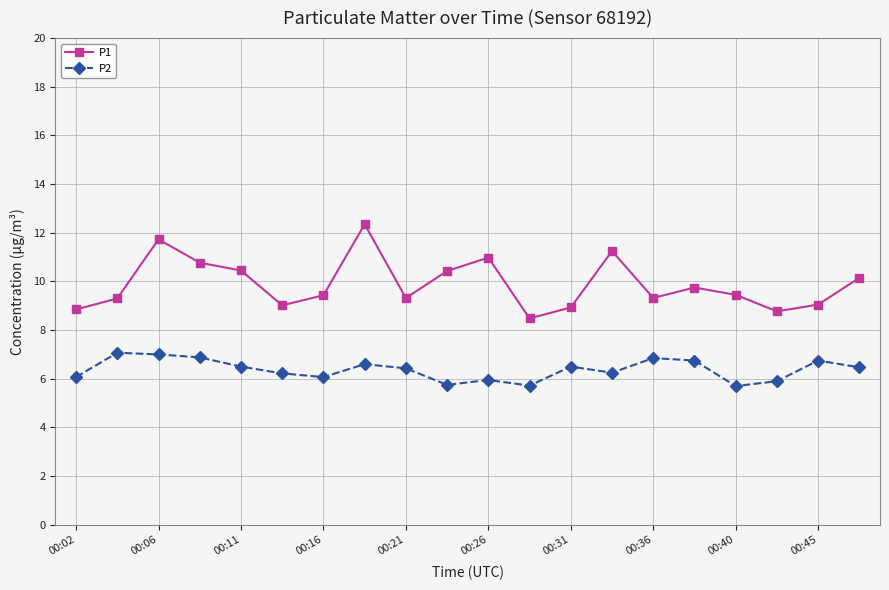

Which series has the largest total across all categories?

P1